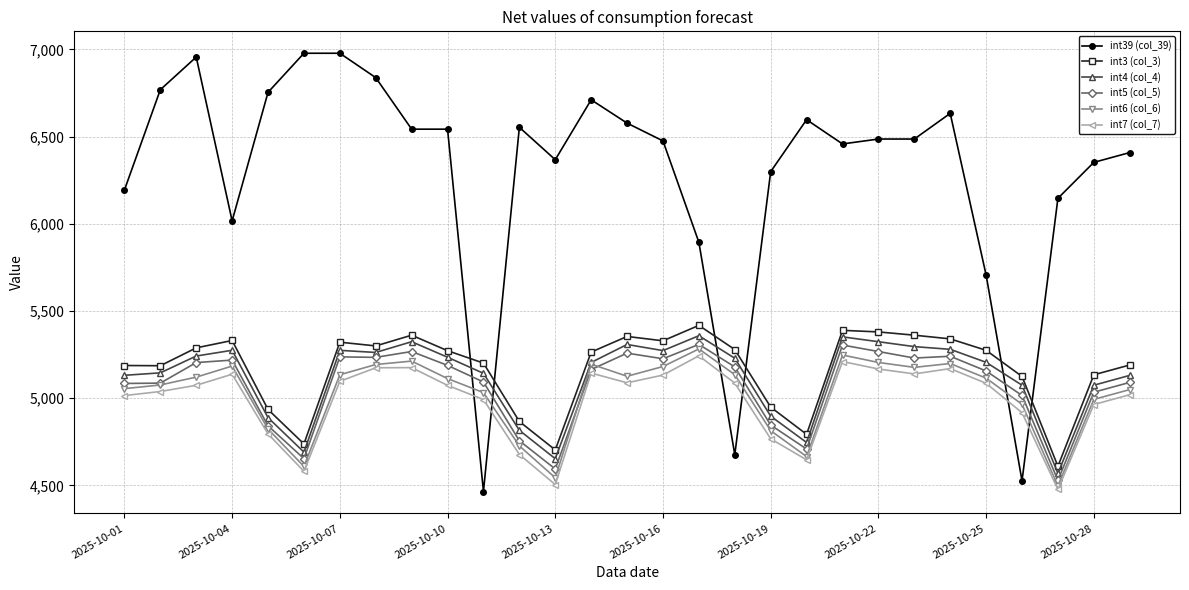

What is the greatest value displayed?

6978.2